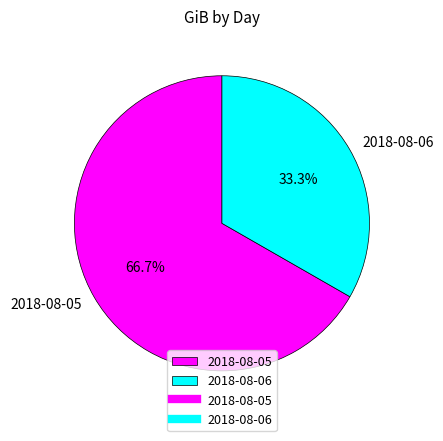

To the nearest percent, what percentage of the pie is 2018-08-05?

67%